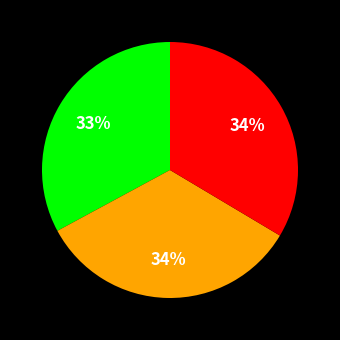

To the nearest percent, what is the average slice percentage?

33%